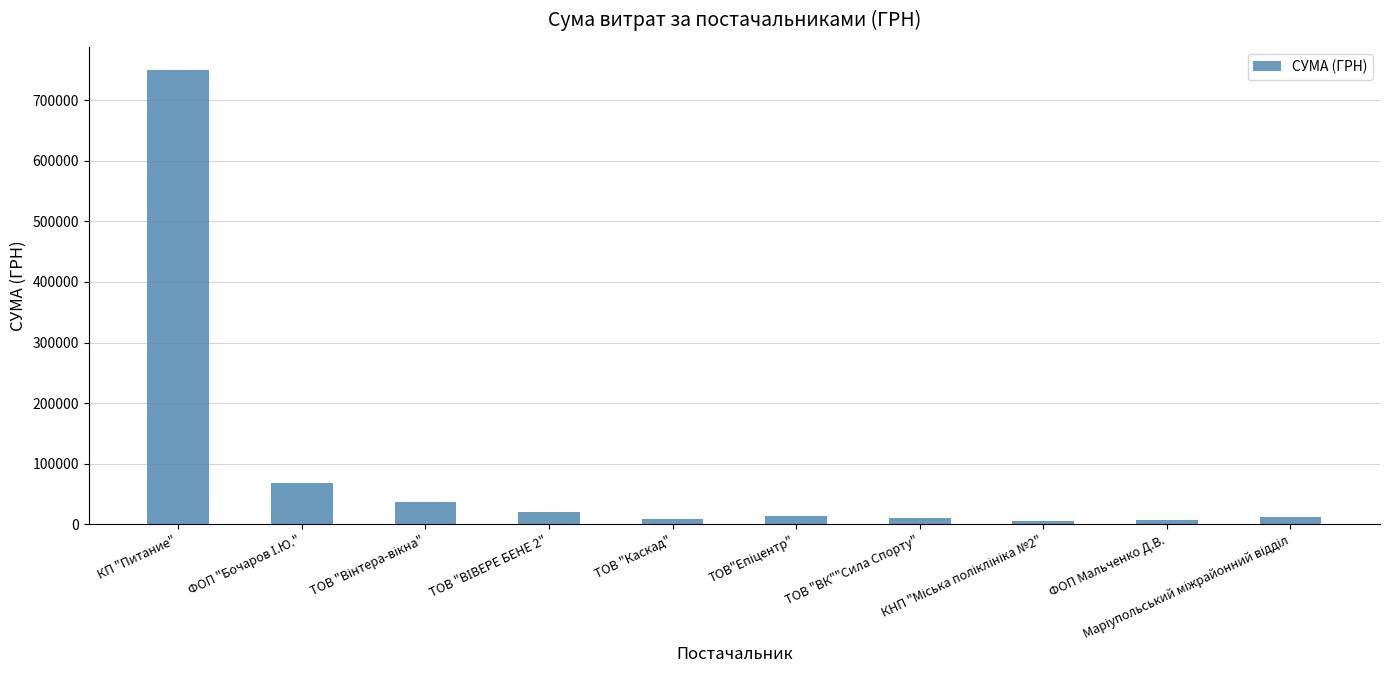

What is the average value?

93591.3